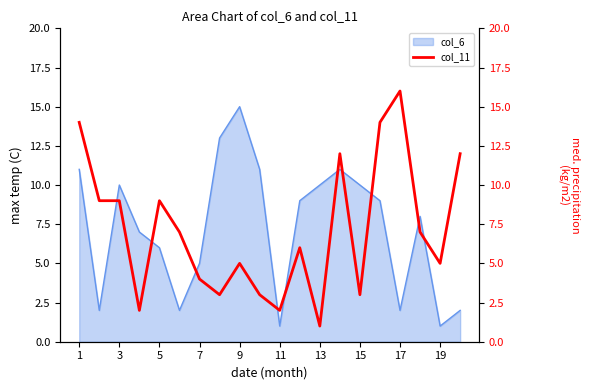

The col_6 series shows 11 at 1. True or false?

True